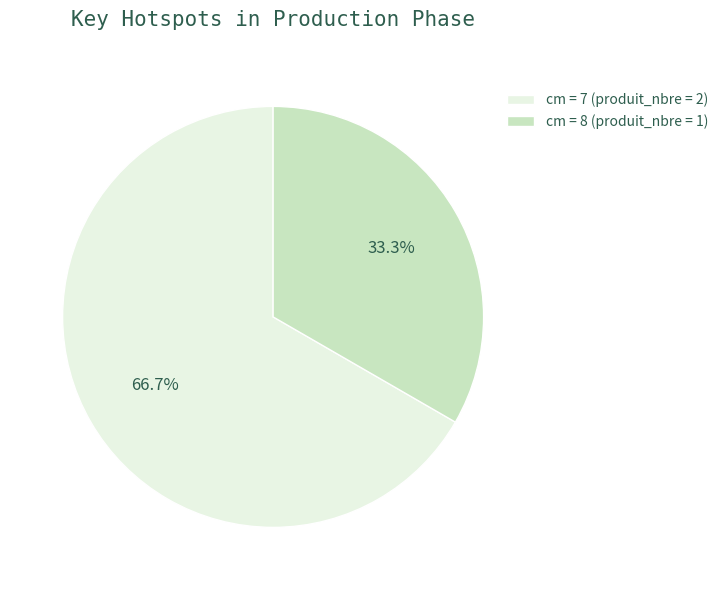

Is cm = 7 (produit_nbre = 2) the majority of the pie?

Yes